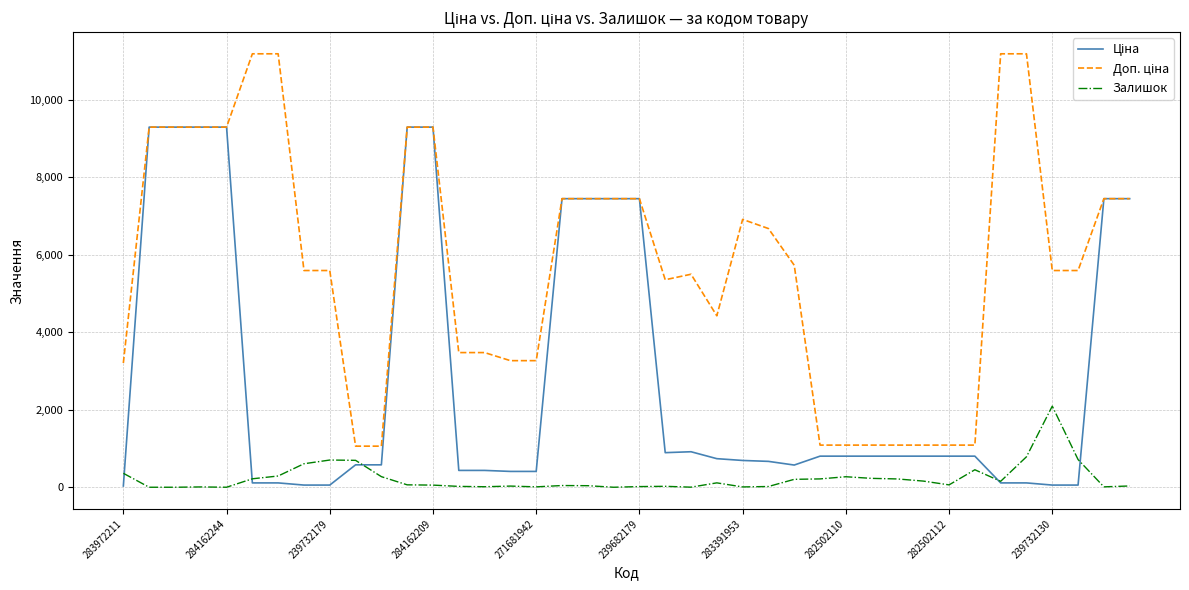

What is the maximum value shown in the chart?

11182.0